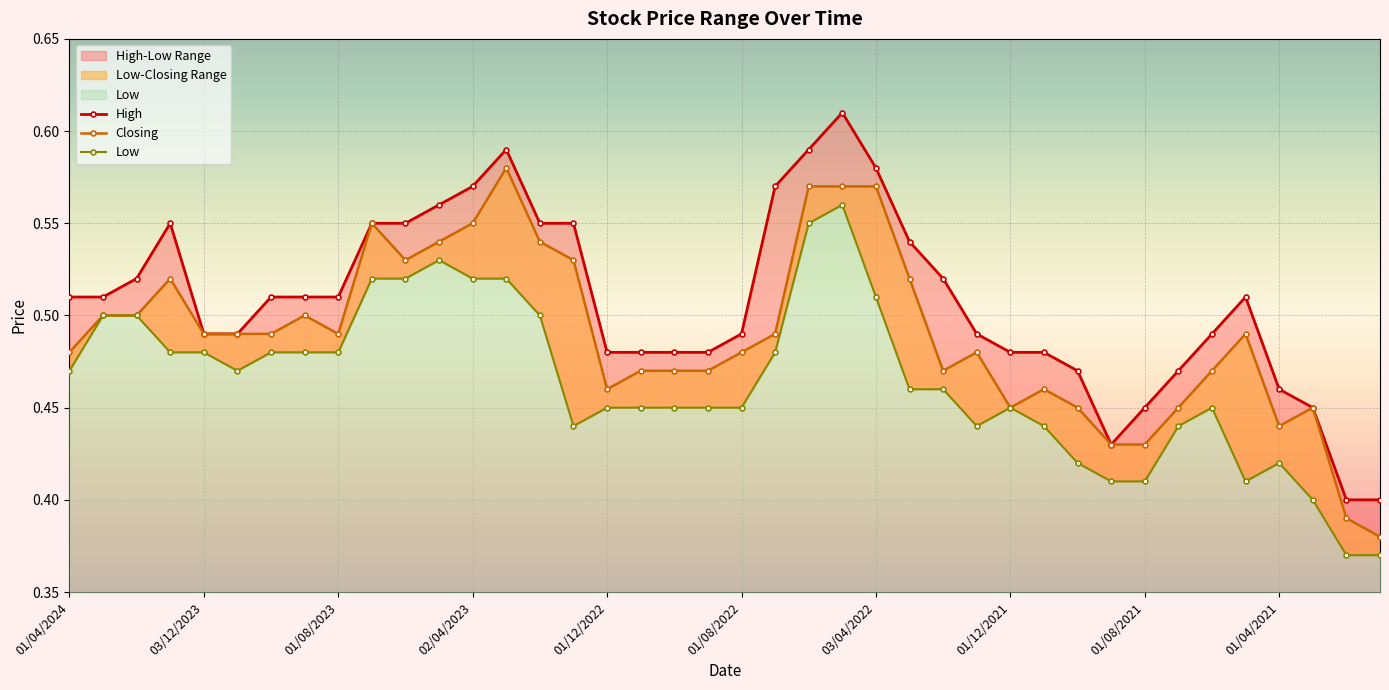

Between 14 and 13, which is larger?

13